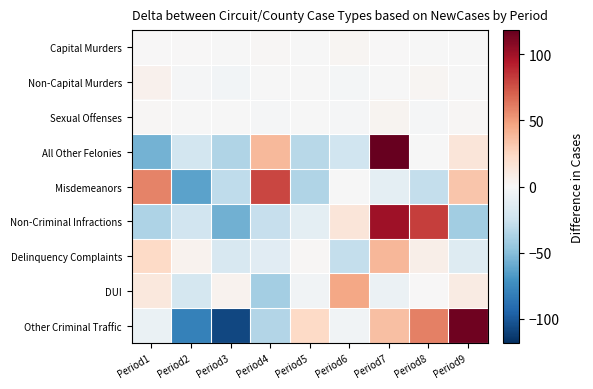

Reading right to left, what are all the values shown in this chart?

Capital Murders: Period9=-0.9	Period8=-0.9	Period7=0.1	Period6=2.1	Period5=-0.9	Period4=1.1	Period3=-0.9	Period2=0.1	Period1=0.1
Non-Capital Murders: Period9=-0.1	Period8=1.9	Period7=-0.1	Period6=-2.1	Period5=-0.1	Period4=-0.1	Period3=-3.1	Period2=-1.1	Period1=4.9
Sexual Offenses: Period9=1.4	Period8=-1.6	Period7=3.4	Period6=-1.6	Period5=-0.6	Period4=-1.6	Period3=-0.6	Period2=-0.6	Period1=1.4
All Other Felonies: Period9=14.2	Period8=-0.8	Period7=118.2	Period6=-23.8	Period5=-32.8	Period4=38.2	Period3=-35.8	Period2=-21.8	Period1=-55.8
Misdemeanors: Period9=32.6	Period8=-28.4	Period7=-11.4	Period6=-0.4	Period5=-35.4	Period4=78.6	Period3=-30.4	Period2=-63.4	Period1=58.6
Non-Criminal Infractions: Period9=-41.6	Period8=81.4	Period7=100.4	Period6=14.4	Period5=-11.6	Period4=-27.6	Period3=-56.6	Period2=-22.6	Period1=-36.6
Delinquency Complaints: Period9=-15.0	Period8=7.0	Period7=39.0	Period6=-28.0	Period5=1.0	Period4=-13.0	Period3=-19.0	Period2=4.0	Period1=24.0
DUI: Period9=9.4	Period8=0.4	Period7=-6.6	Period6=45.4	Period5=-4.6	Period4=-40.6	Period3=4.4	Period2=-20.6	Period1=12.4
Other Criminal Traffic: Period9=114.8	Period8=59.8	Period7=35.8	Period6=-4.2	Period5=23.8	Period4=-34.2	Period3=-107.2	Period2=-80.2	Period1=-8.2